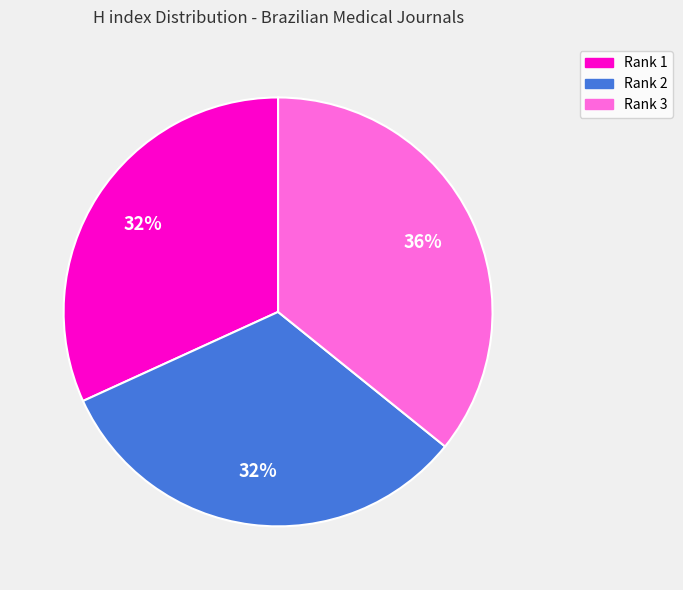

To the nearest percent, what is the difference between the largest and smallest slice percentages?

4%